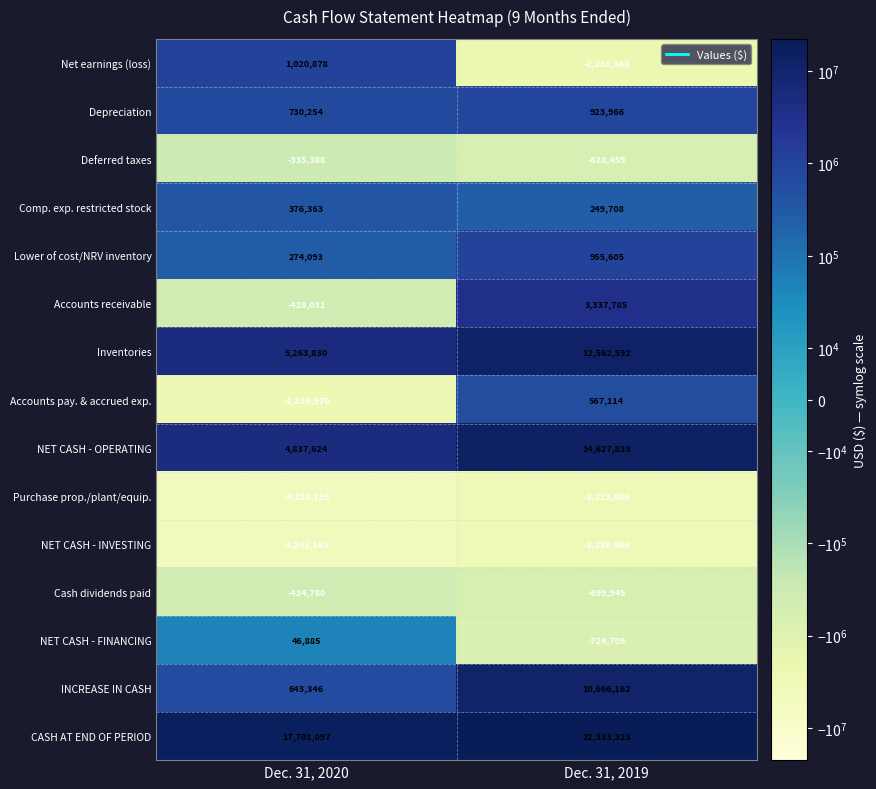

Between Dec. 31, 2020 and Dec. 31, 2019, which series saw the biggest shift?

INCREASE IN CASH